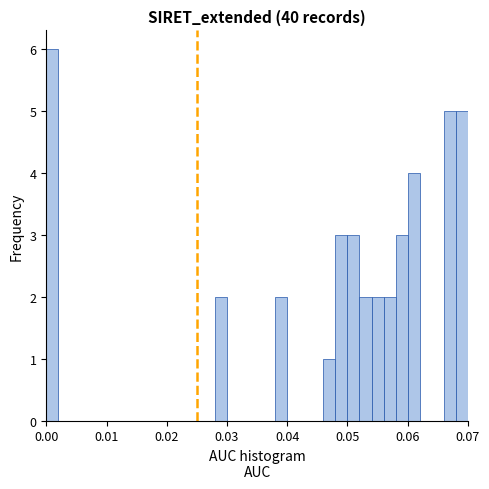

Around what value on the x-axis is the tallest bar? Give the approximate position of its centre, as read against the axis.

0.001